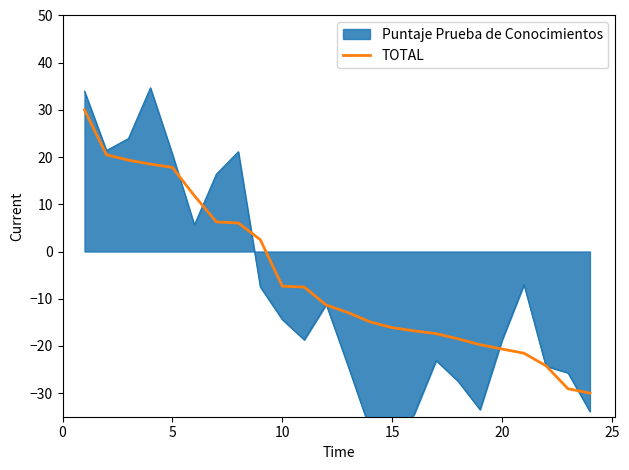

What is the minimum value for TOTAL?

-30.0